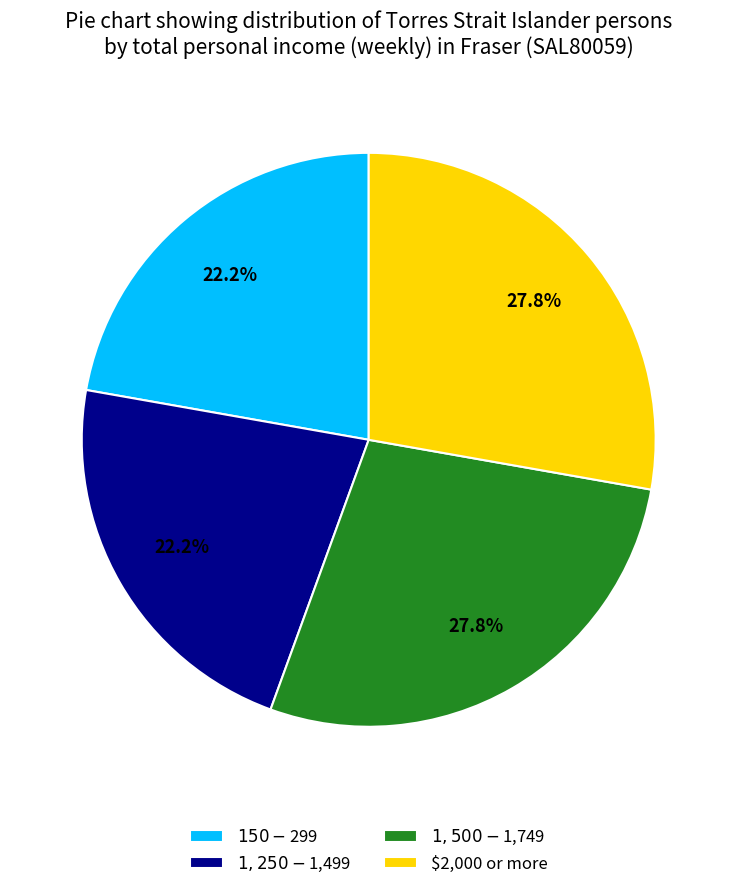

What portion of the pie excludes $2,000 or more?

72.2%